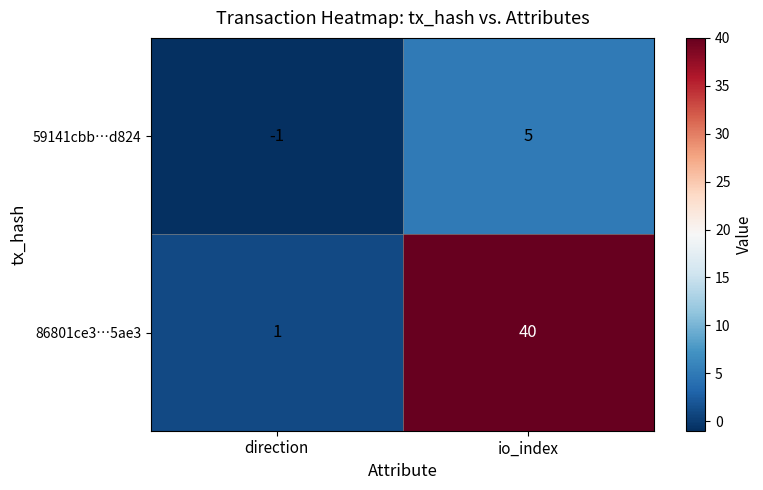

How many series are shown in this chart?

2